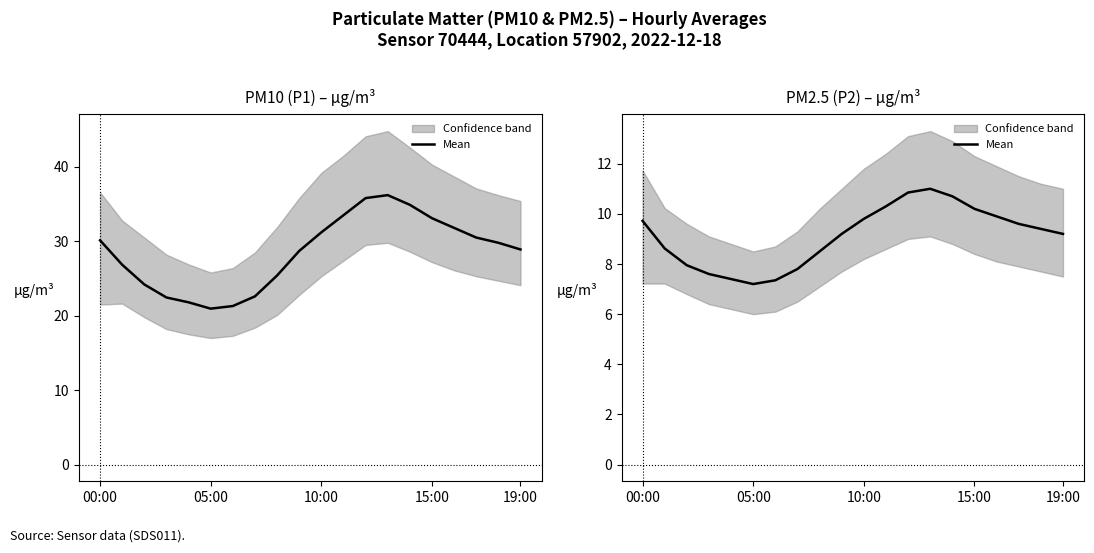

What is the label of the 4th point from the right?

16